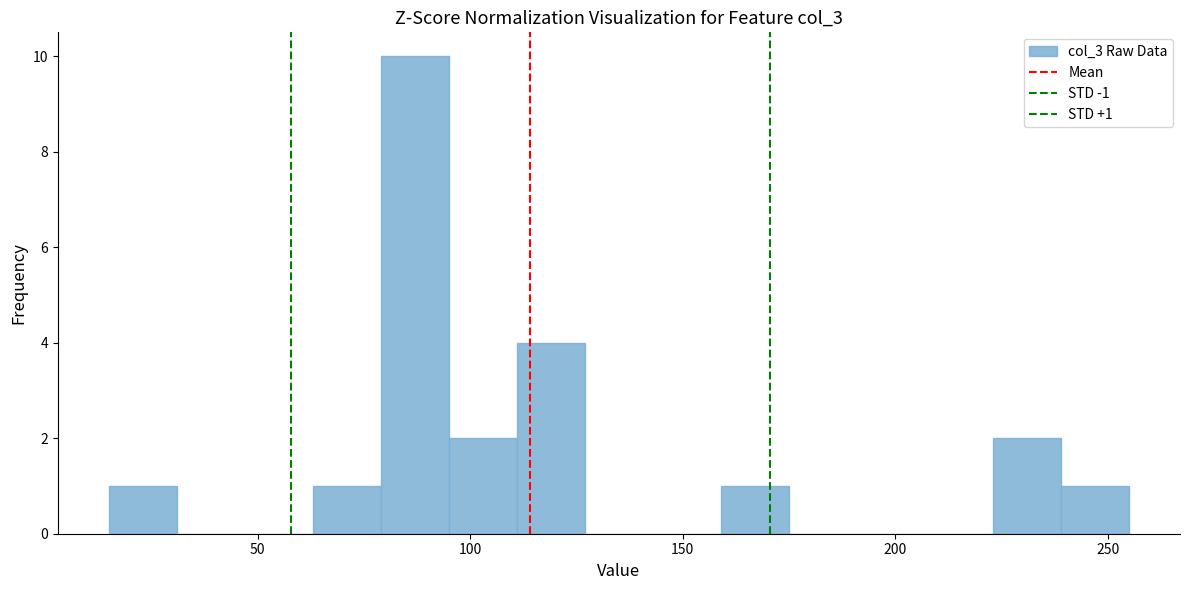

Around what value on the x-axis is the tallest bar? Give the approximate position of its centre, as read against the axis.

85